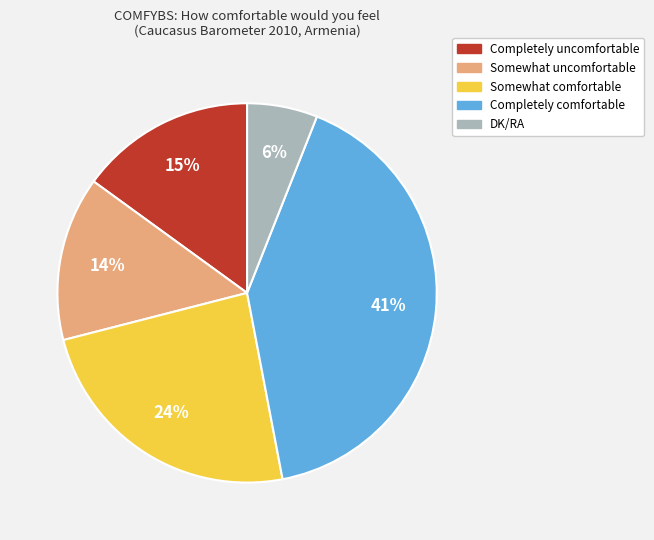

How many segments does this pie chart have?

5